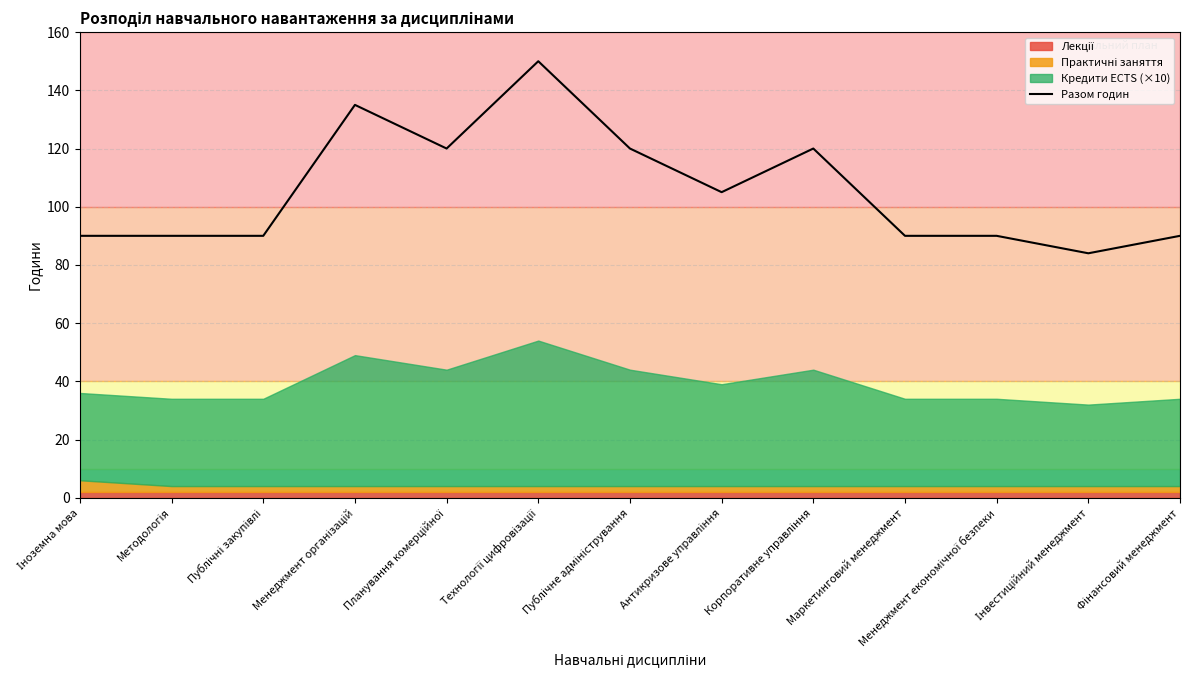

The value at Маркетинговий менеджмент is 31. True or false?

False